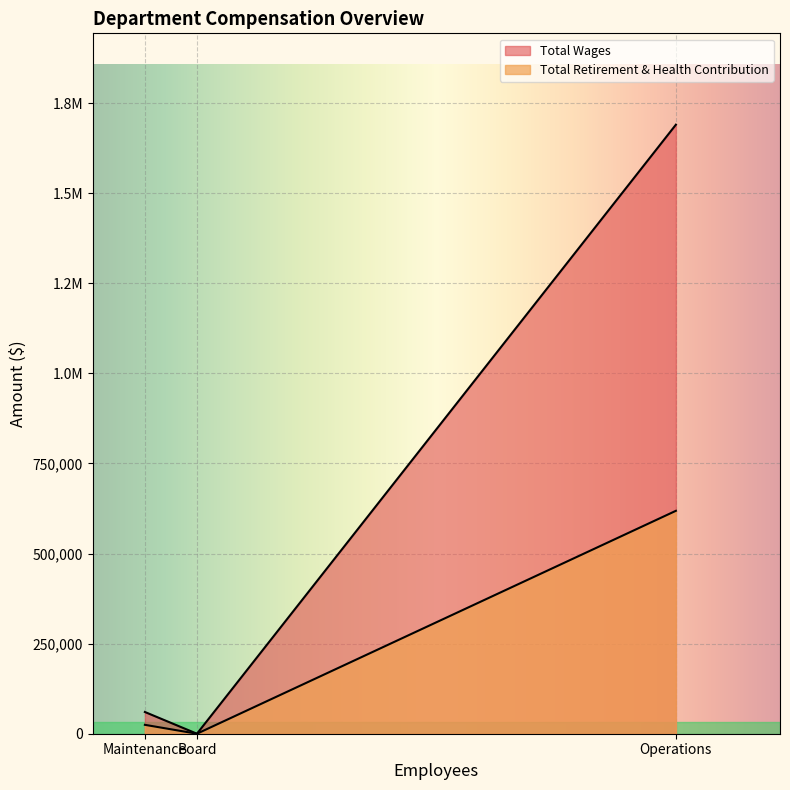

Reading right to left, transcribe all the data shown in this chart.

Total Wages: Board=0	Maintenance=60322	Operations=1690158
Total Retirement & Health Contribution: Board=0	Maintenance=24690	Operations=618616